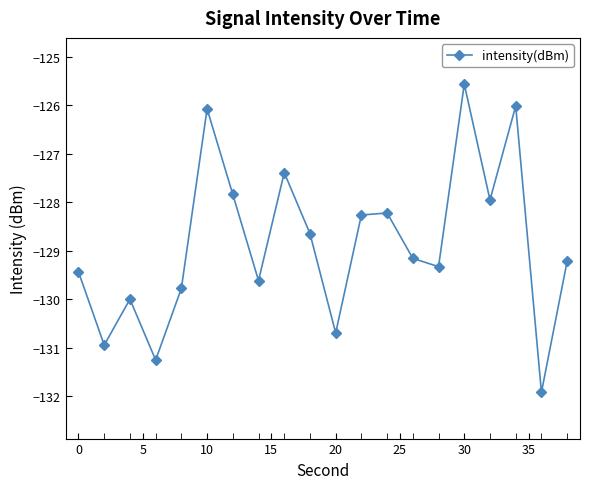

Does the chart display data point markers on the line(s)?

Yes